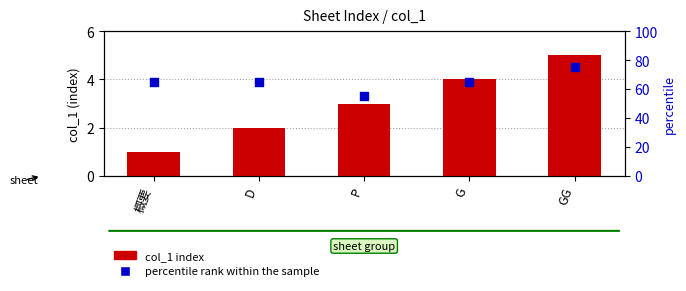

Which series reaches the maximum Y coordinate?

percentile rank within the sample